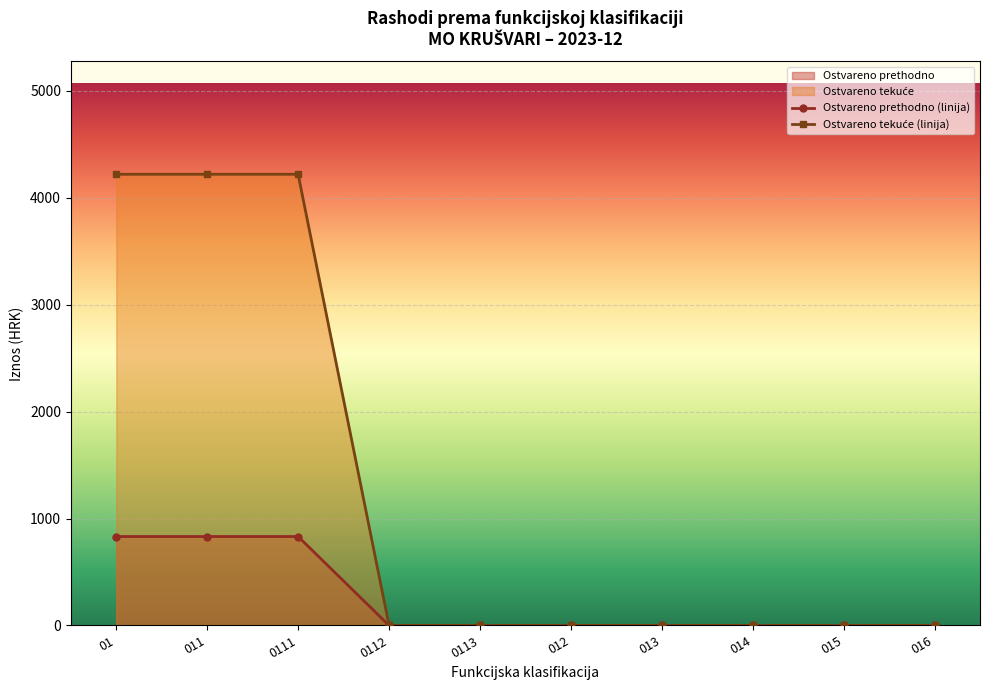

True or false: Ostvareno tekuće (linija) has more than 2 interior local peaks.

False